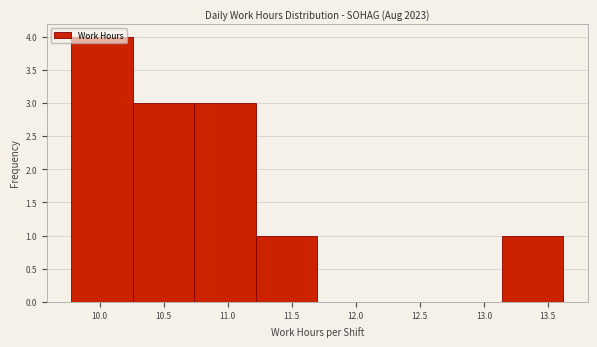

How tall is the bar that spans 9.78 to 10.26 on the x-axis? Neither the bar edges nor the heights are printed on the chart, so give them approximately, as read against the axes.

4